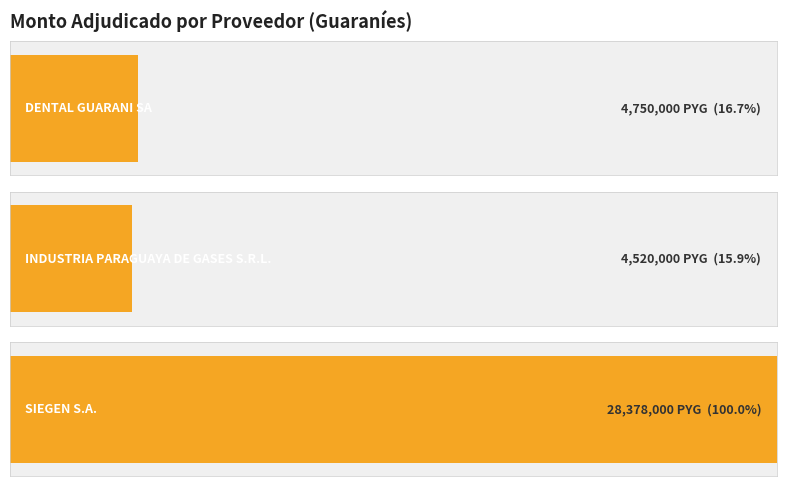

How many bars are there in total?

3